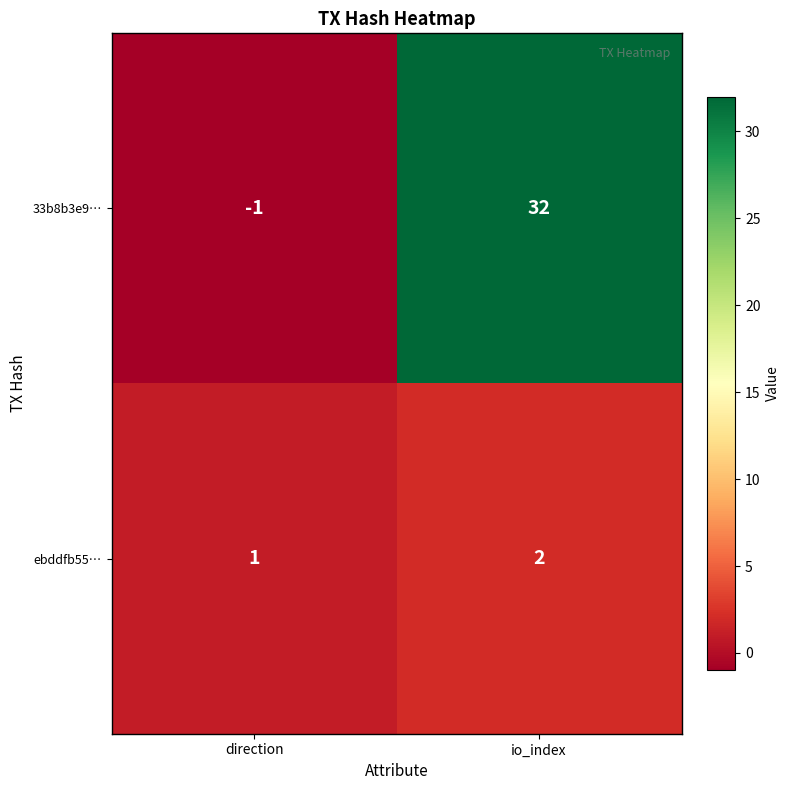

Rank the series by their maximum value, from highest to lowest.

33b8b3e9…, ebddfb55…